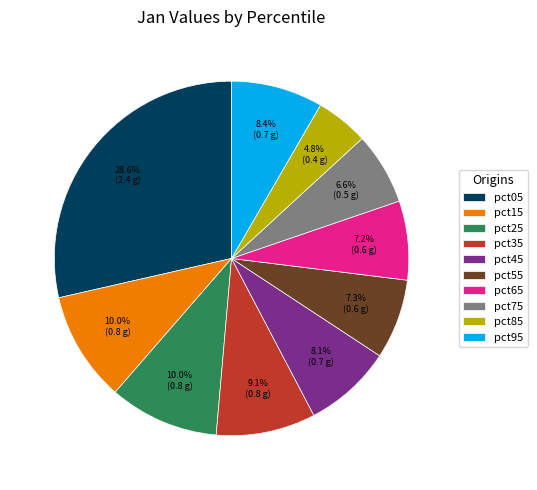

To the nearest percent, what portion does pct85 represent?

5%